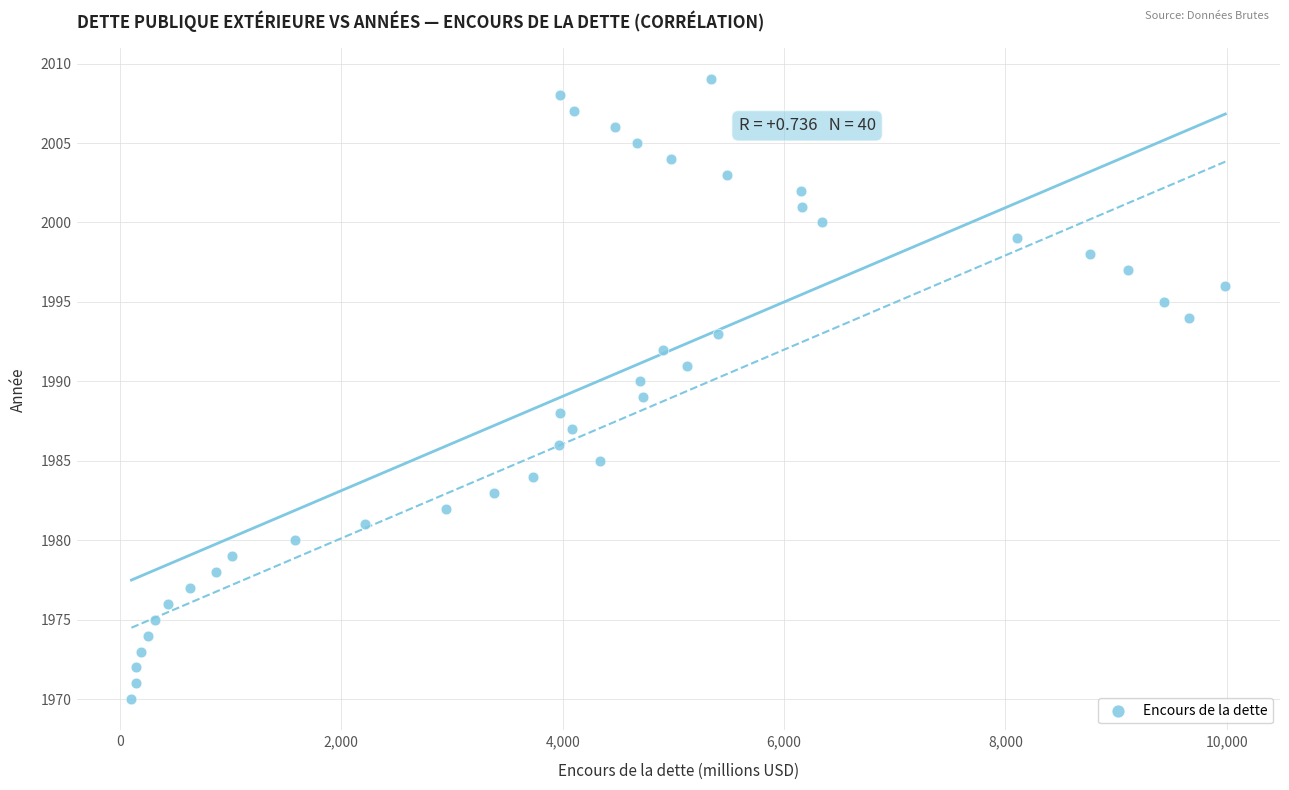

What is the range of Y values (max minus min)?

39